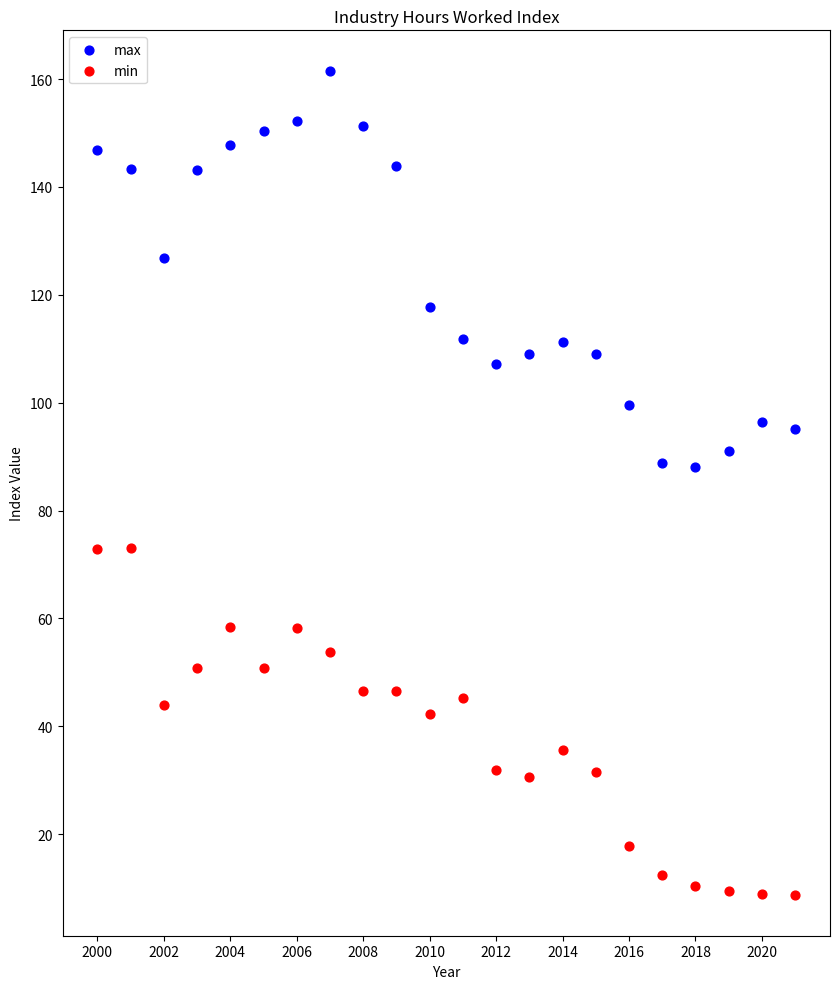

In the max series, what Y value is closest to 124?

126.8